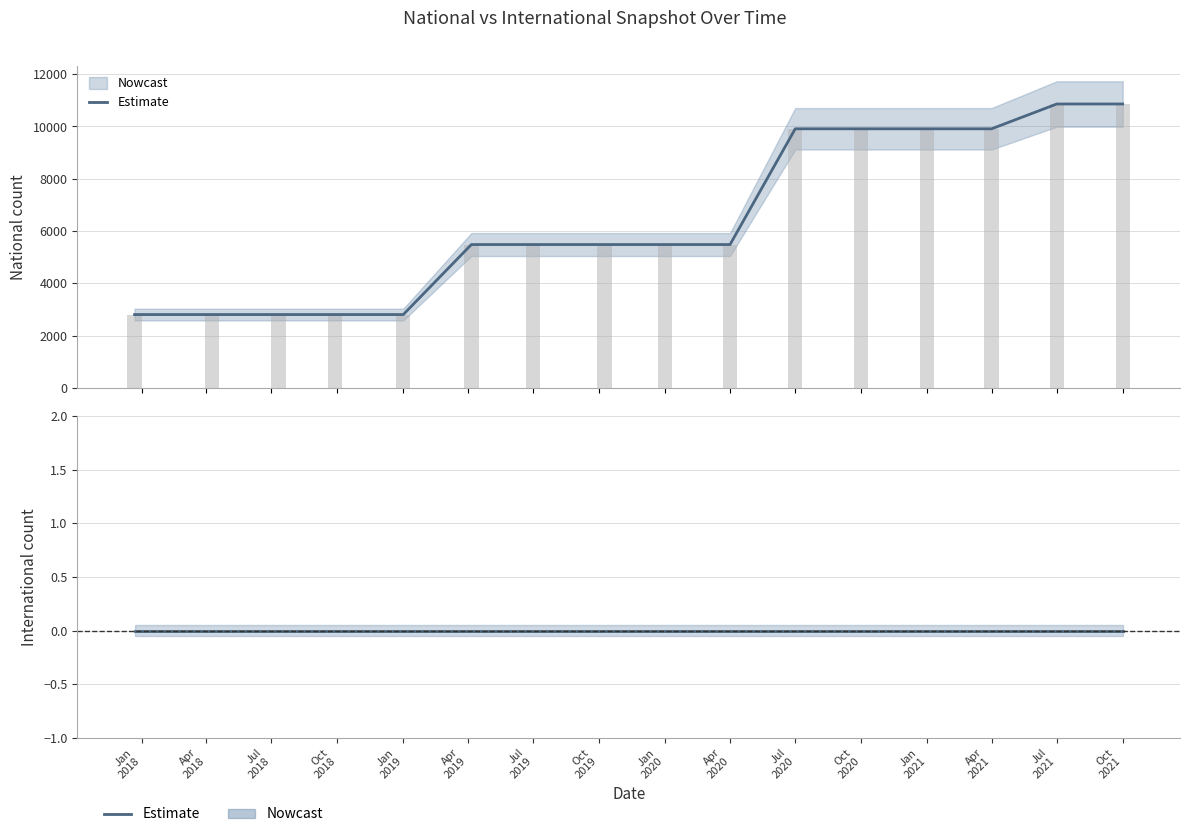

Rank the categories by value from highest to lowest.

2021-07-01, 2021-10-01, 2020-07-01, 2020-10-01, 2021-01-01, 2021-04-01, 2019-04-06, 2019-07-01, 2019-10-09, 2020-01-01, 2020-04-01, 2017-12-22, 2018-04-09, 2018-07-11, 2018-09-28, 2019-01-01